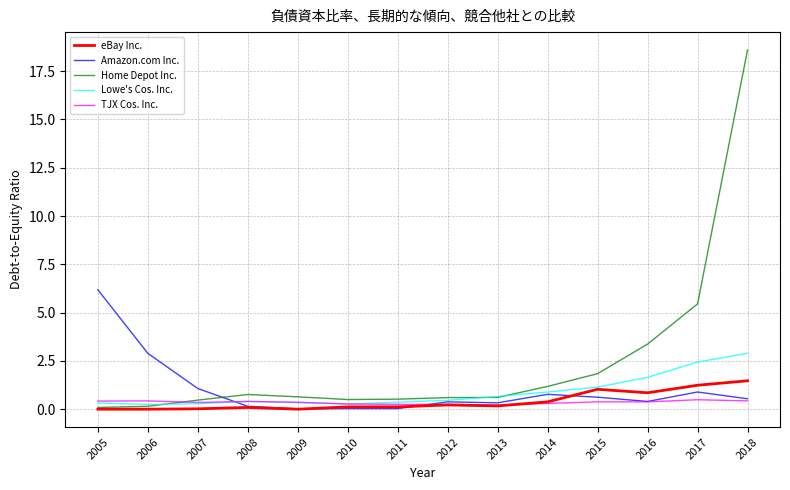

What is the average value of the Amazon.com Inc. series?

1.0